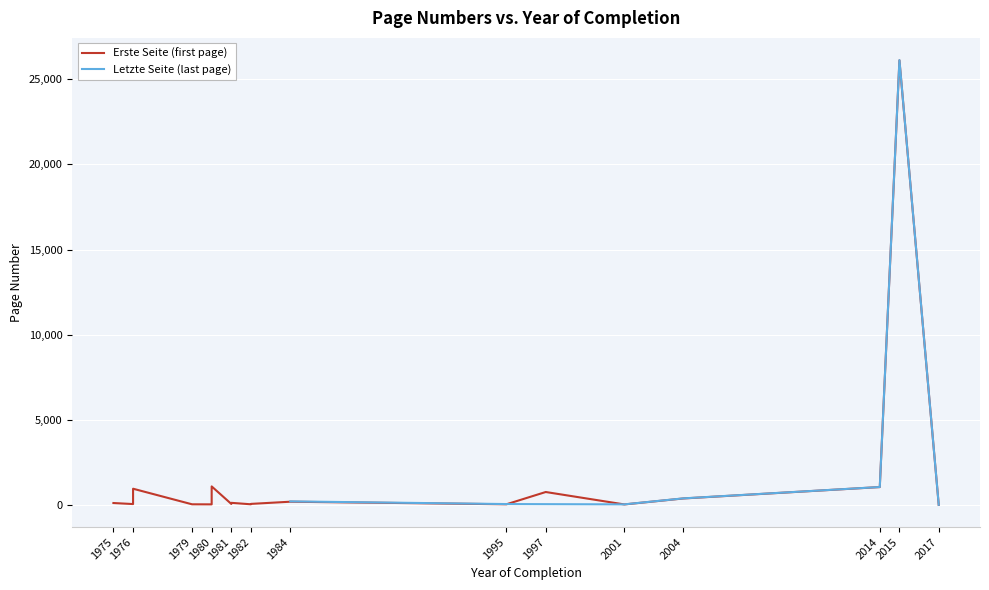

What is the total value across all series at 1981?

58